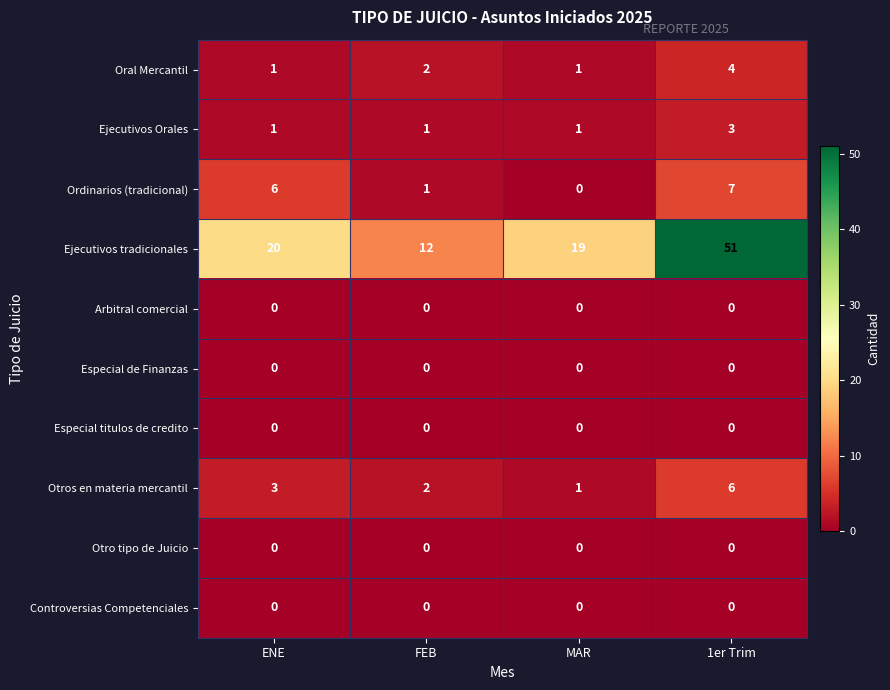

What is the total value across all series at 1er Trim?

71